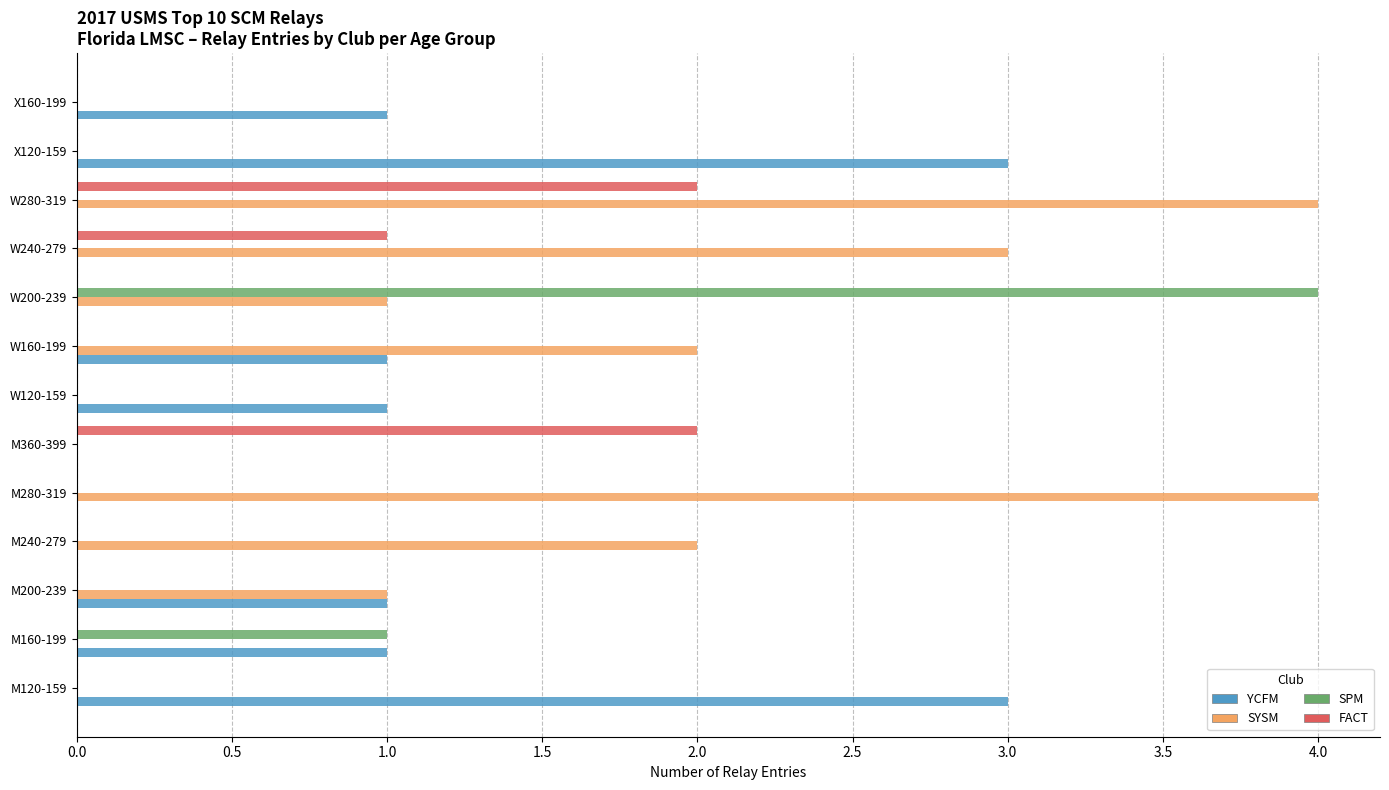

The value of SYSM at W200-239 is 1. True or false?

True